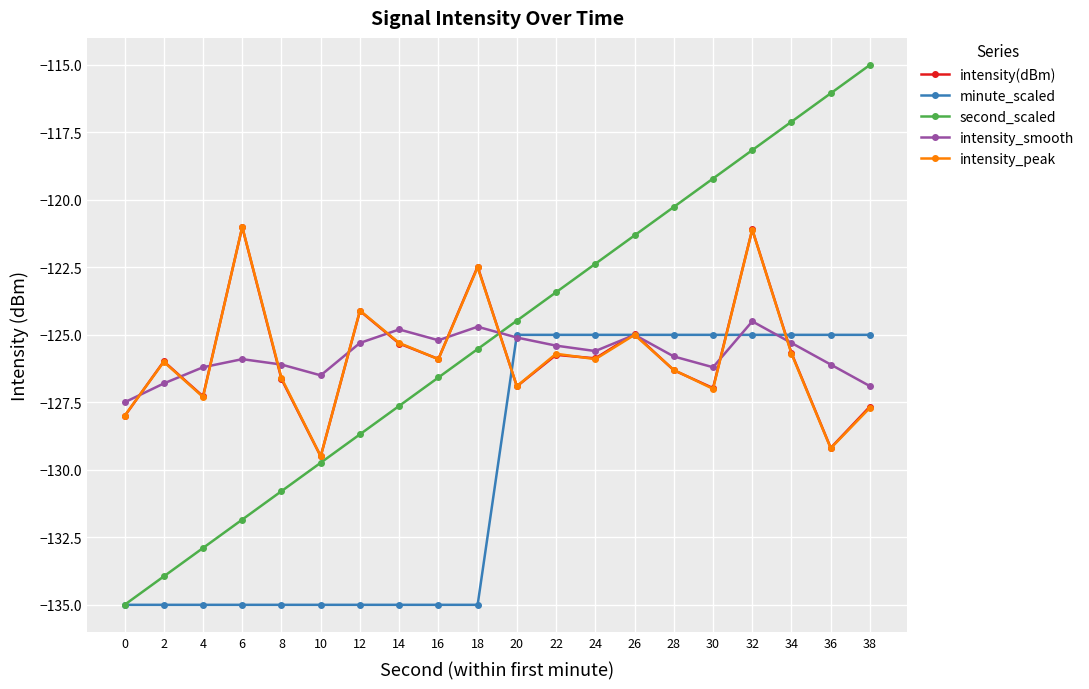

At which category does intensity_smooth reach its first local valley?

10